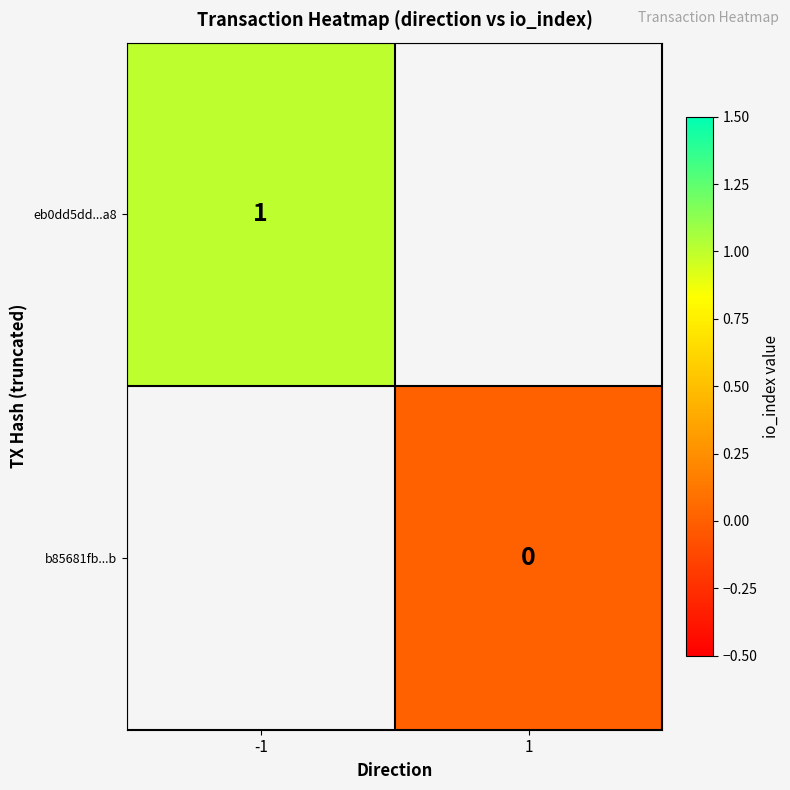

Is the value of eb0dd5dd...a8 at -1 greater than the value of b85681fb...b at 1?

Yes